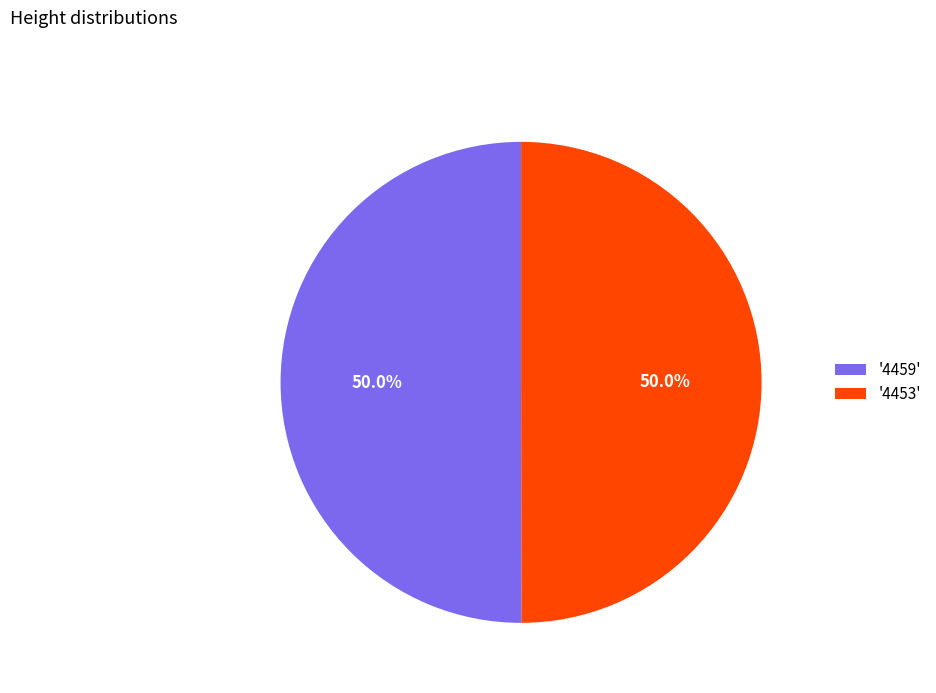

Approximately how many times larger is the value at '4453' compared to '4459'?

1.0